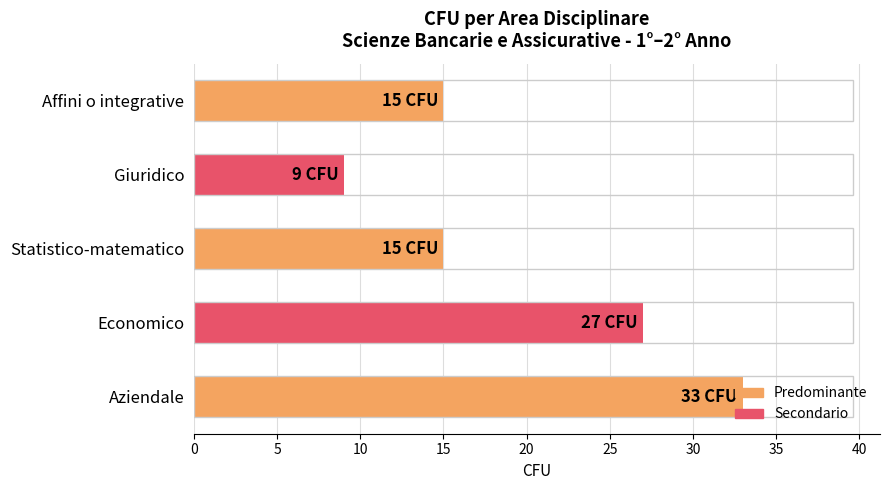

What is the sum of all values?

99